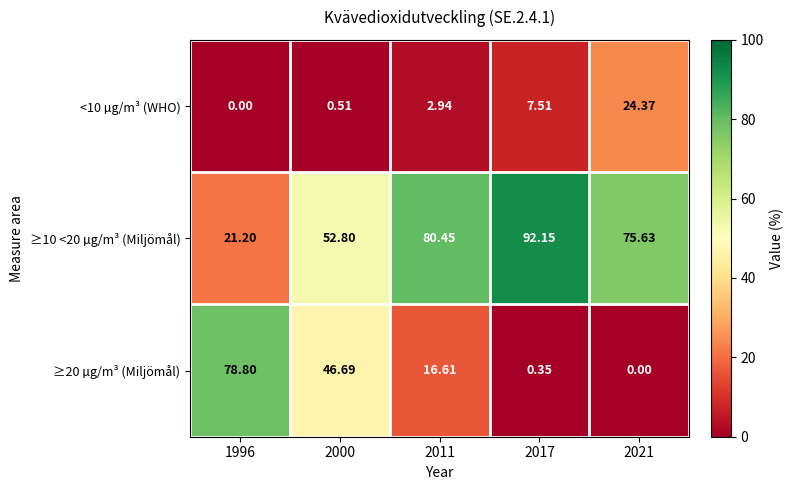

At 2017, list the series in order from smallest to largest.

≥20 µg/m³ (Miljömål), <10 µg/m³ (WHO), ≥10 <20 µg/m³ (Miljömål)